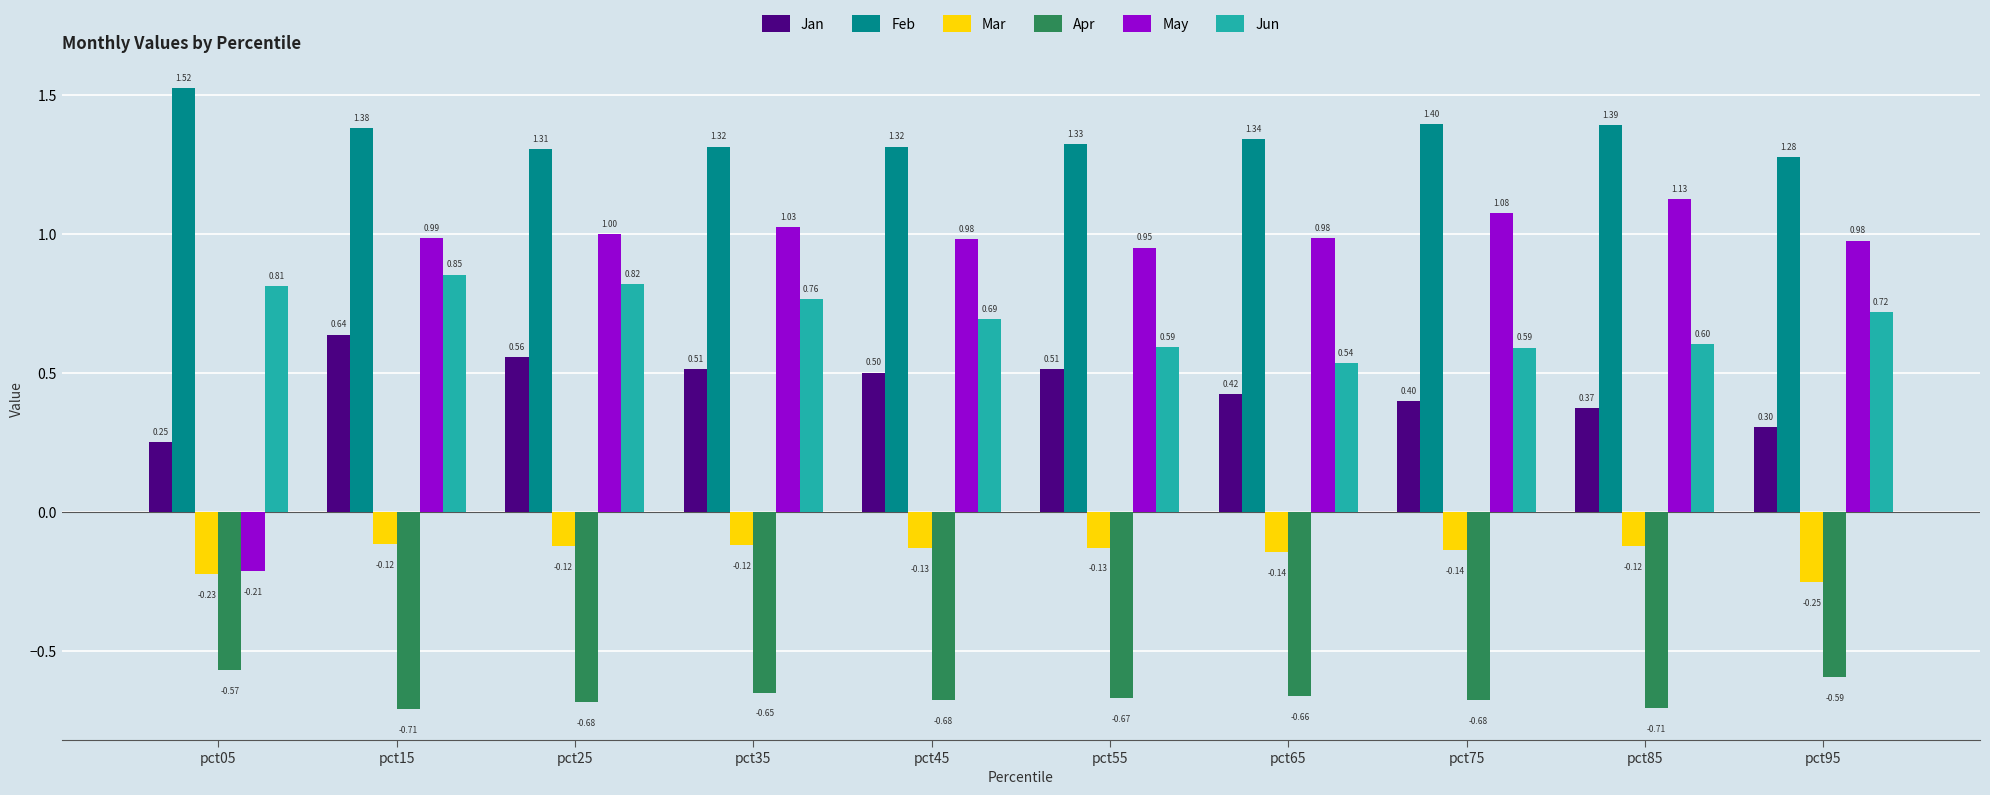

At how many categories does at least one series exceed 0?

10